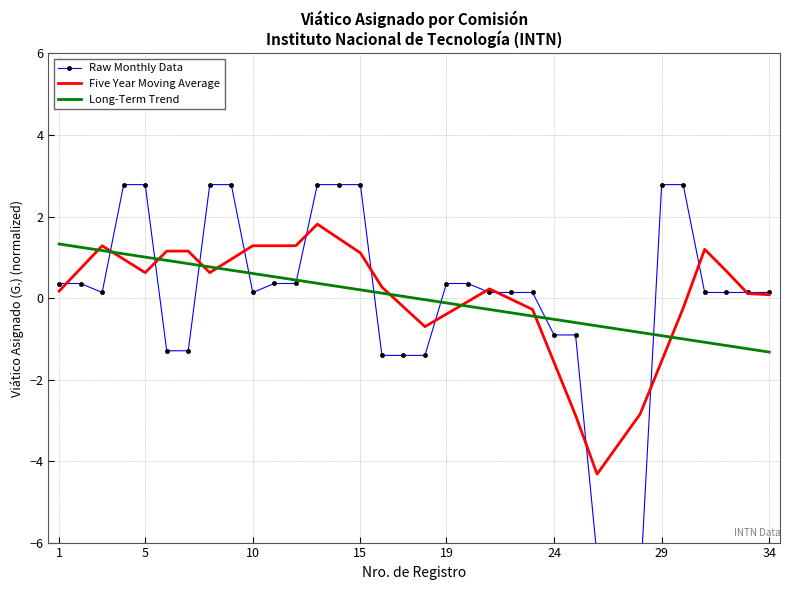

How many times do Long-Term Trend and Raw Monthly Data cross each other?

9